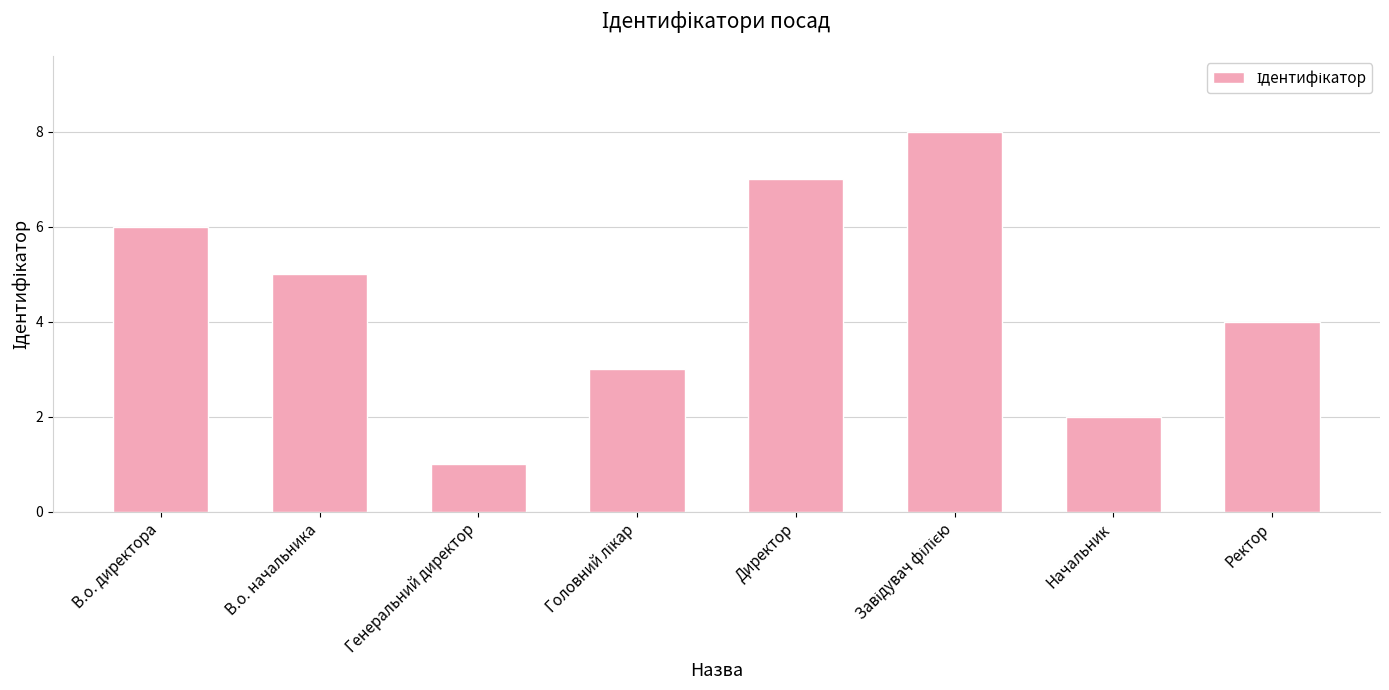

Which label corresponds to the smallest value in the chart?

Генеральний директор